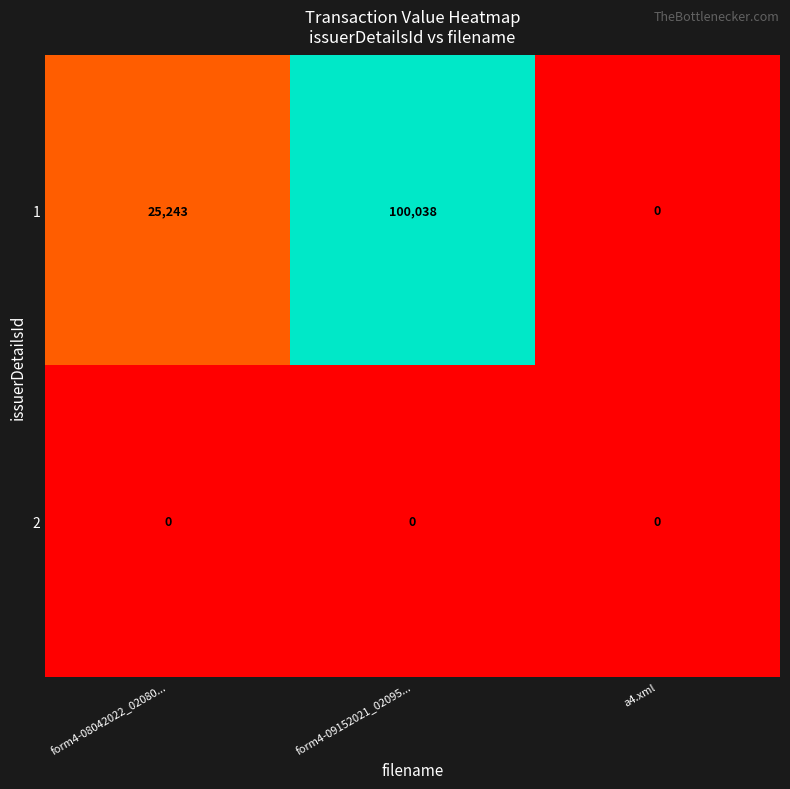

At which category does the chart reach its peak across all series?

form4-09152021_02095...